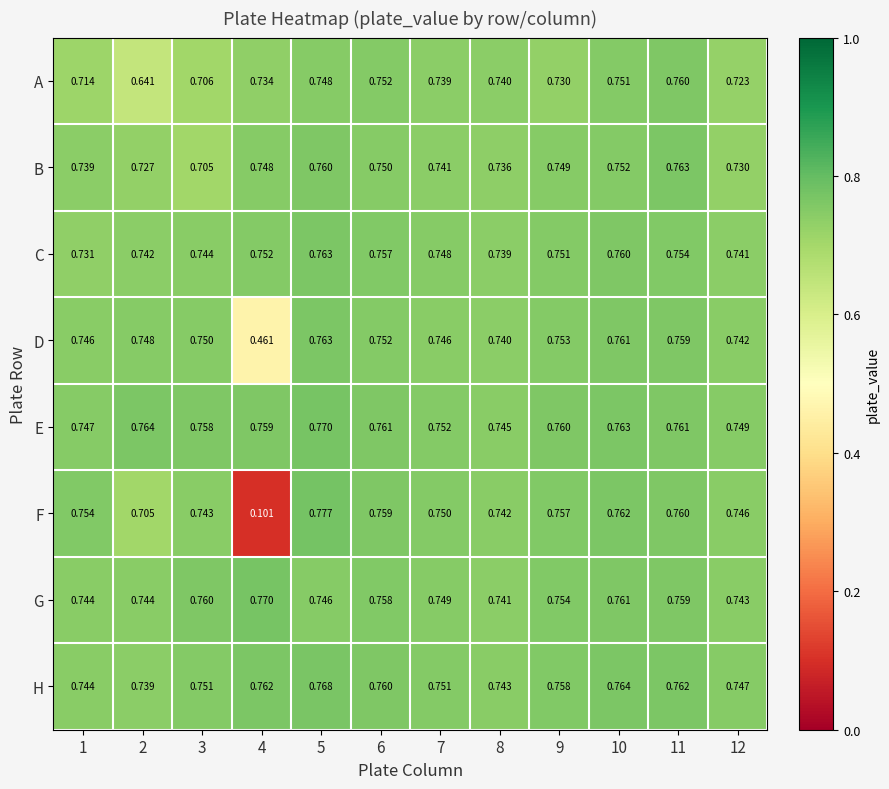

Between 3 and 6, which series saw the biggest shift?

A